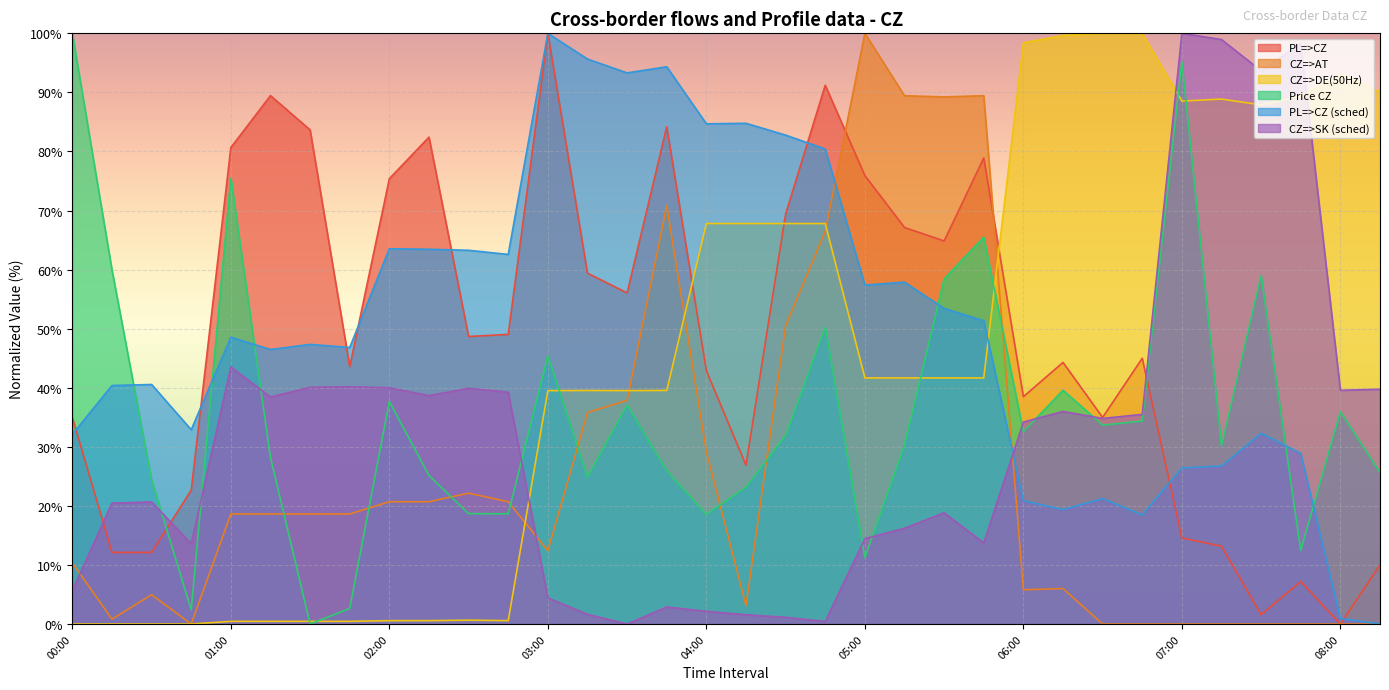

Is the value of Price CZ at 04:30 greater than the value of CZ=>SK (sched) at 04:30?

Yes